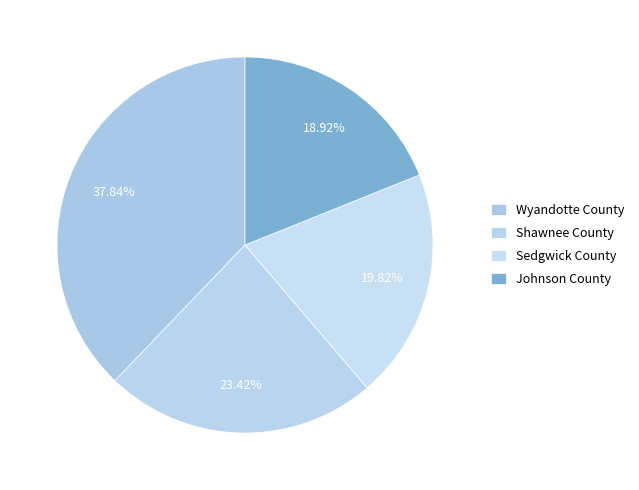

How many slices are in this pie chart?

4